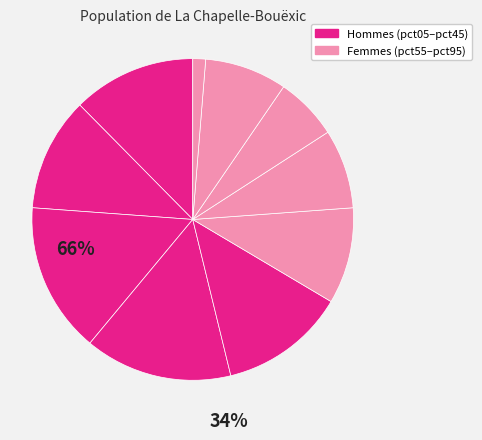

To the nearest percent, what is the average slice percentage?

10%